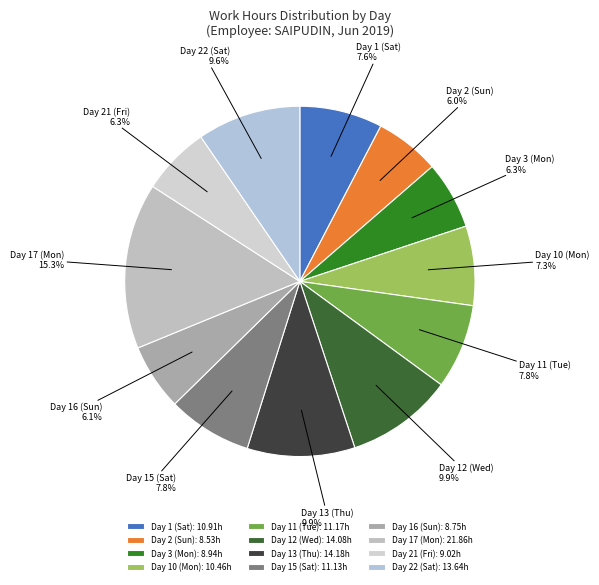

Count the number of slices in the pie.

12